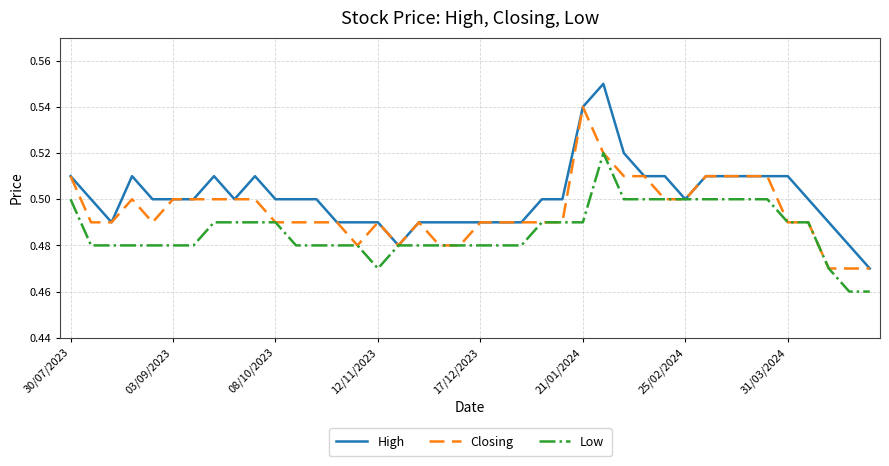

Which series has the largest total across all categories?

High